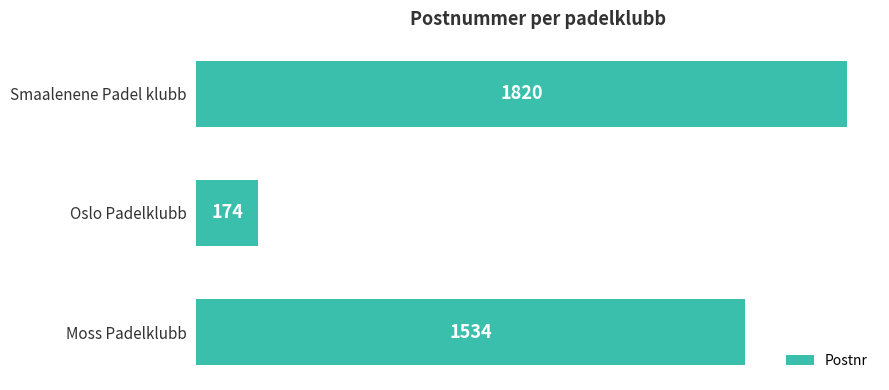

At which category does the chart reach its minimum across all series?

Oslo Padelklubb